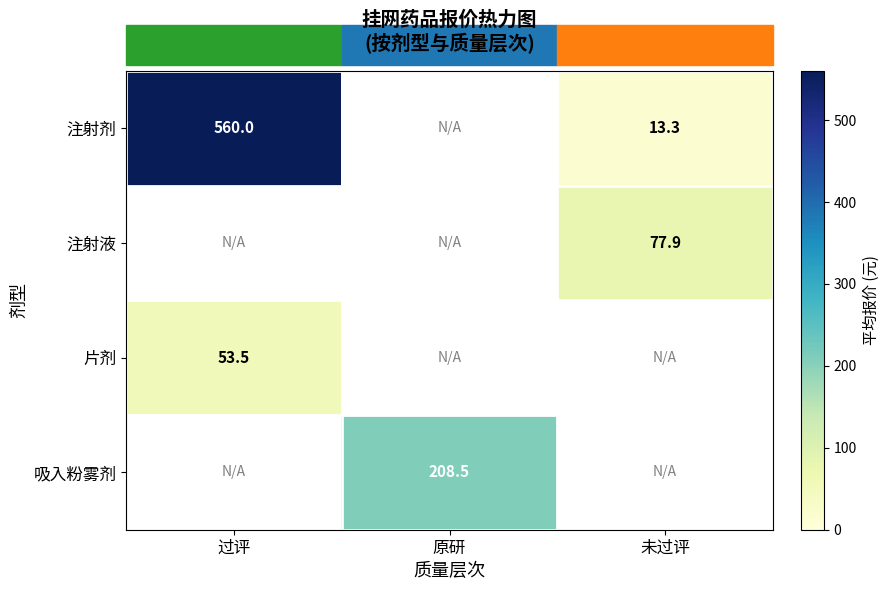

True or false: 注射剂 has a value of 560.0 at 过评.

True